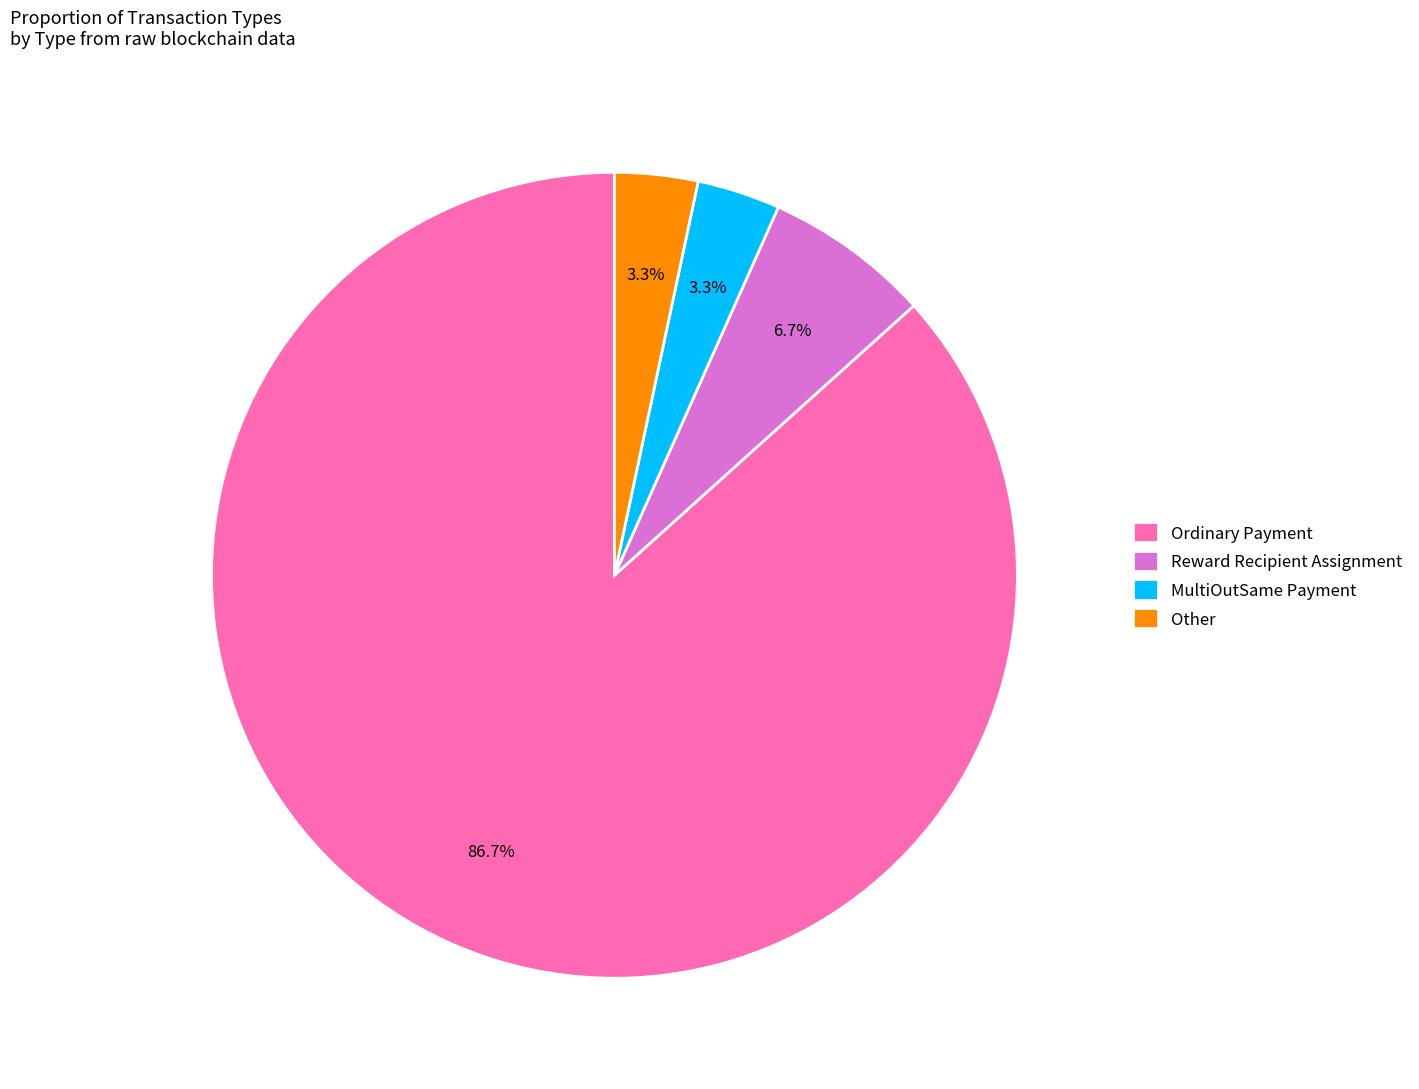

To the nearest percent, what is the combined percentage of MultiOutSame Payment and Ordinary Payment?

90%